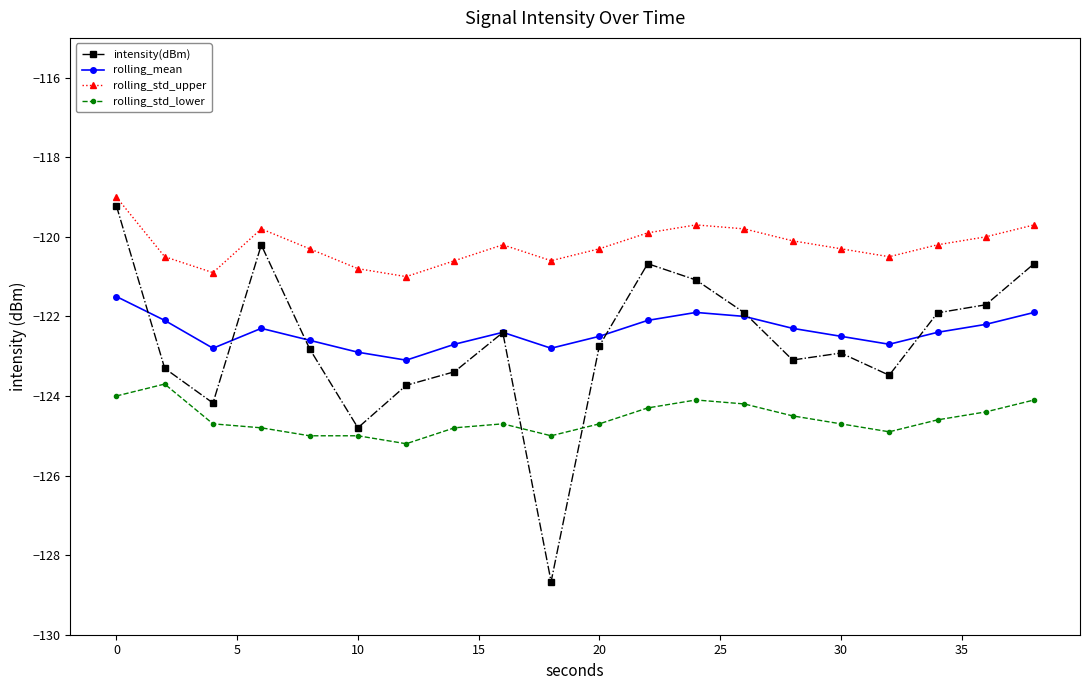

Count the number of data series in this chart.

4